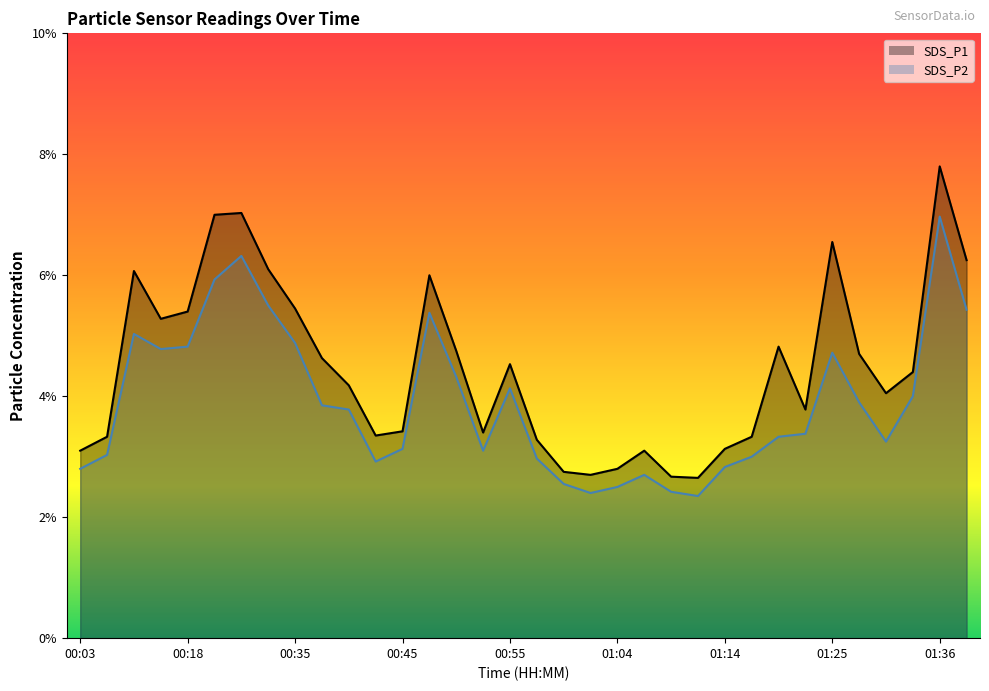

Rank the series by their average value, from highest to lowest.

SDS_P1, SDS_P2